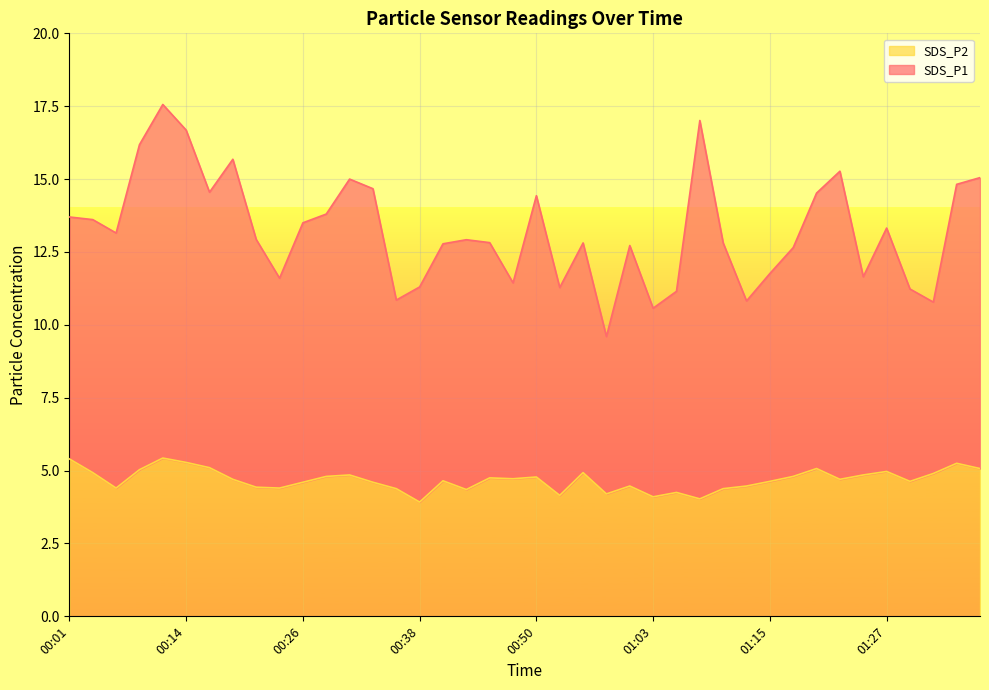

Where is SDS_P2 nearest to the value 4?

01:07